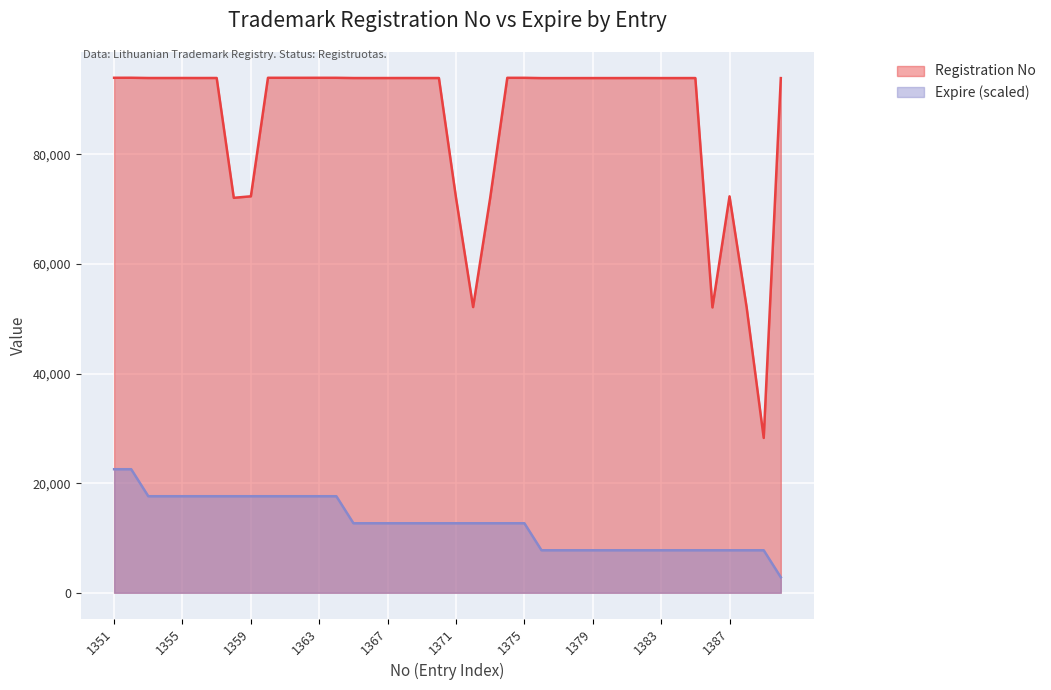

Reading right to left, extract all data points from this chart.

Registration No: 1390=93917.0	1389=28256.0	1388=52100.0	1387=72341.0	1386=52072.0	1385=93926.0	1384=93924.0	1383=93921.0	1382=93927.0	1381=93925.0	1380=93923.0	1379=93922.0	1378=93920.0	1377=93918.0	1376=93919.0	1375=93970.0	1374=93971.0	1373=72068.0	1372=52134.0	1371=72071.0	1370=93932.0	1369=93929.0	1368=93933.0	1367=93930.0	1366=93928.0	1365=93931.0	1364=93973.0	1363=93974.0	1362=93972.0	1361=93976.0	1360=93975.0	1359=72347.0	1358=72072.0	1357=93938.0	1356=93934.0	1355=93937.0	1354=93935.0	1353=93936.0	1352=93982.0	1351=93977.0
Expire: 1390=2825.6	1389=7755.1	1388=7755.1	1387=7755.1	1386=7755.1	1385=7755.1	1384=7755.1	1383=7755.1	1382=7755.1	1381=7755.1	1380=7755.1	1379=7755.1	1378=7755.1	1377=7755.1	1376=7755.1	1375=12684.5	1374=12684.5	1373=12684.5	1372=12684.5	1371=12684.5	1370=12684.5	1369=12684.5	1368=12684.5	1367=12684.5	1366=12684.5	1365=12684.5	1364=17613.9	1363=17613.9	1362=17613.9	1361=17613.9	1360=17613.9	1359=17613.9	1358=17613.9	1357=17613.9	1356=17613.9	1355=17613.9	1354=17613.9	1353=17613.9	1352=22543.4	1351=22543.4